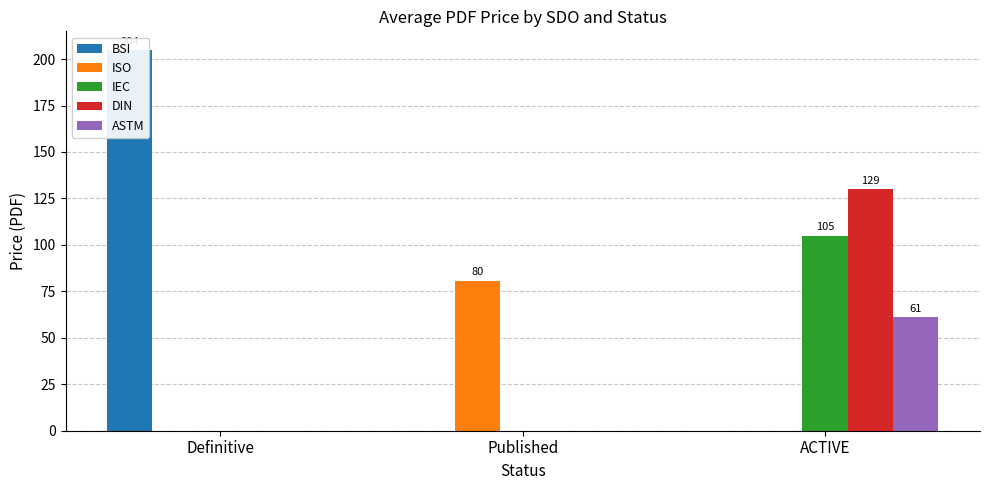

What is the average value of the DIN series?

43.3